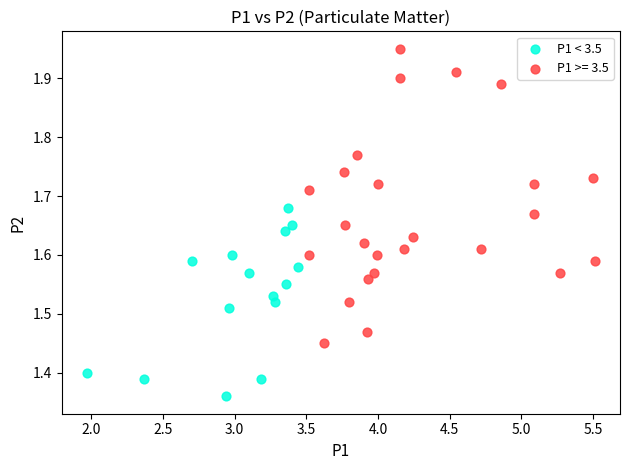

Which series has the largest Y range (max minus min)?

P1 >= 3.5